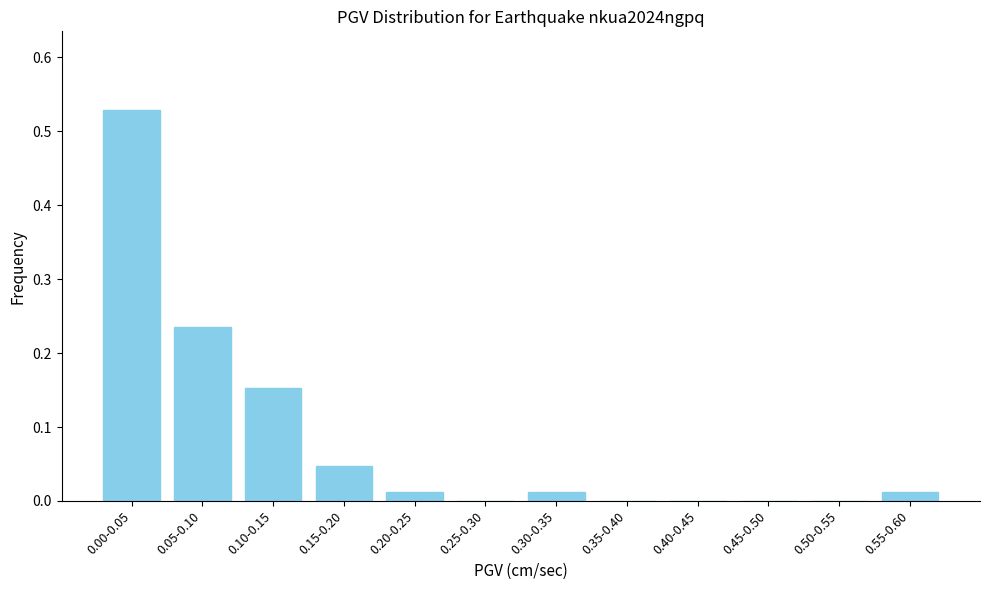

The value at 0.10-0.15 is 0.1. True or false?

False